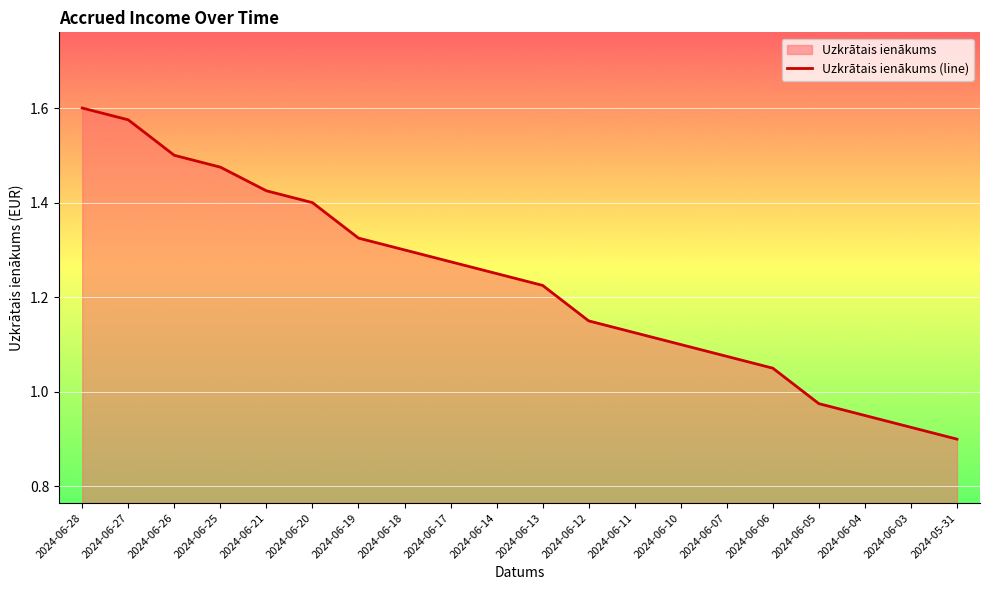

Which has a higher value, 2024-05-31 or 2024-06-18?

2024-06-18